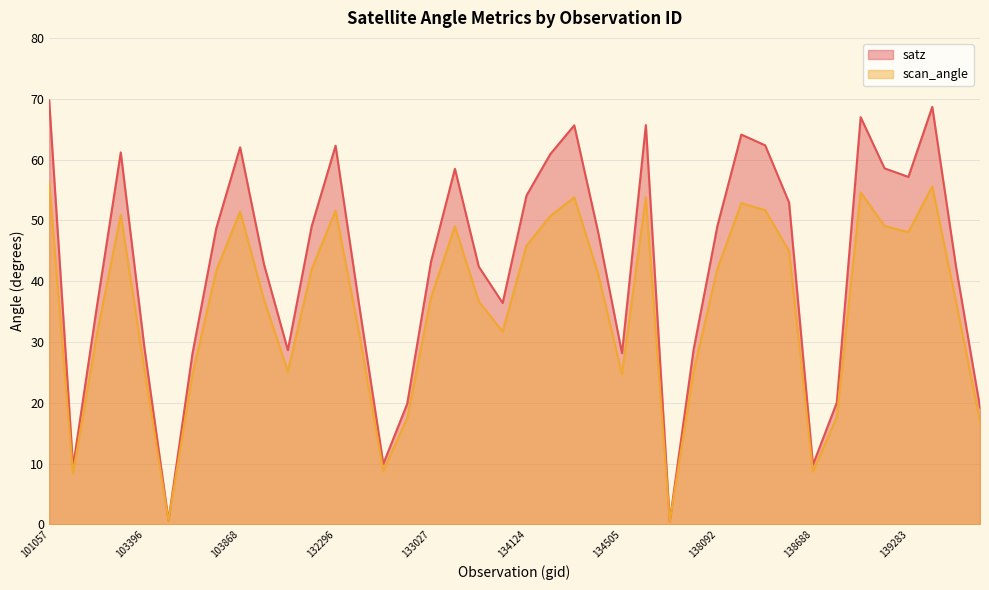

What is the sum of the scan_angle values at 139672 and 134505?

41.7